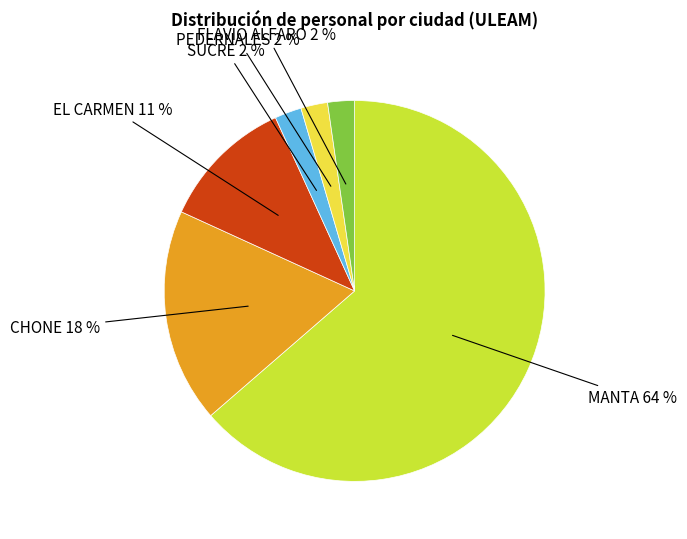

Is there any slice that represents more than half of the pie?

Yes